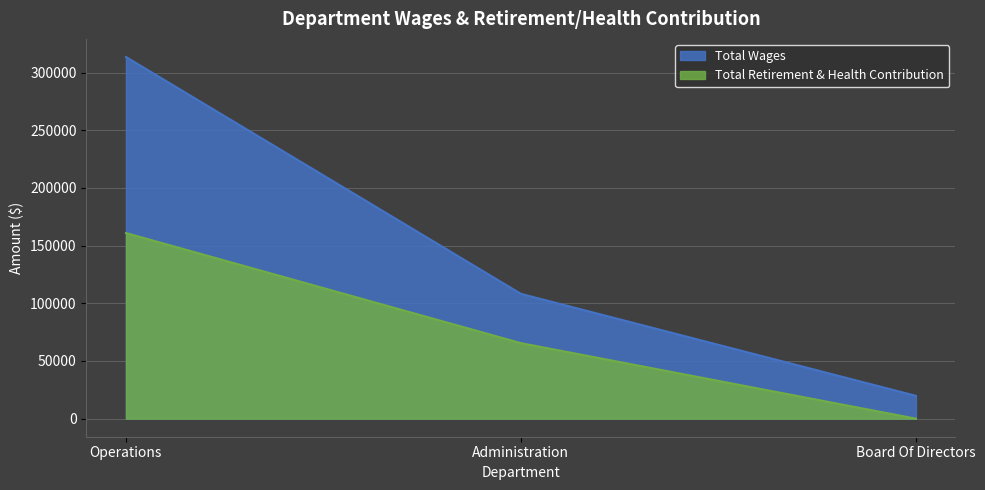

At which category does the chart reach its minimum across all series?

Board Of Directors